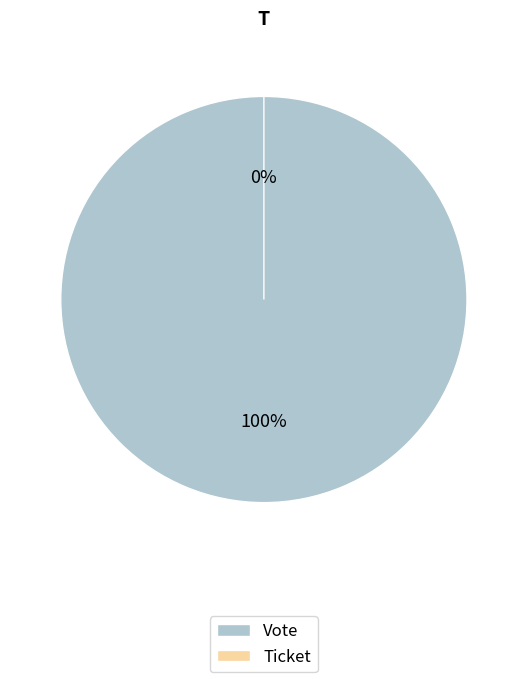

Rank the categories by value from lowest to highest.

Ticket, Vote